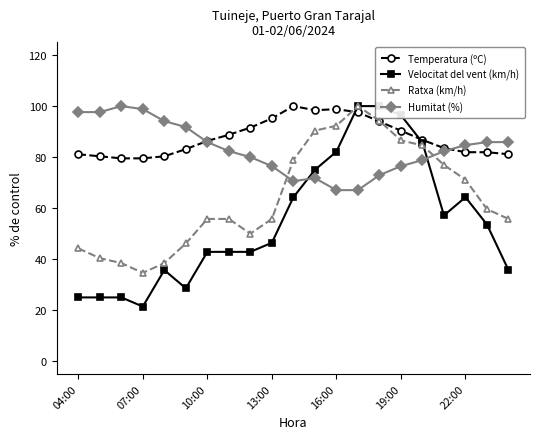

True or false: Ratxa (km/h) has more than 0 points higher than both neighbors.

True